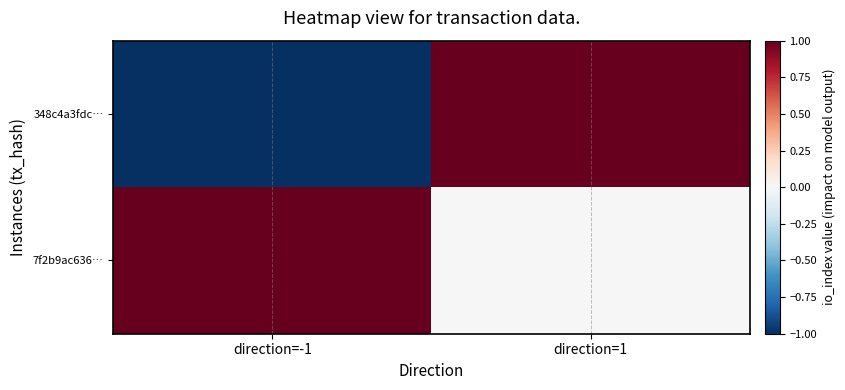

Reading left to right, extract all data points from this chart.

348c4a3fdc…: direction=-1=-1	direction=1=1
7f2b9ac636…: direction=-1=1	direction=1=0